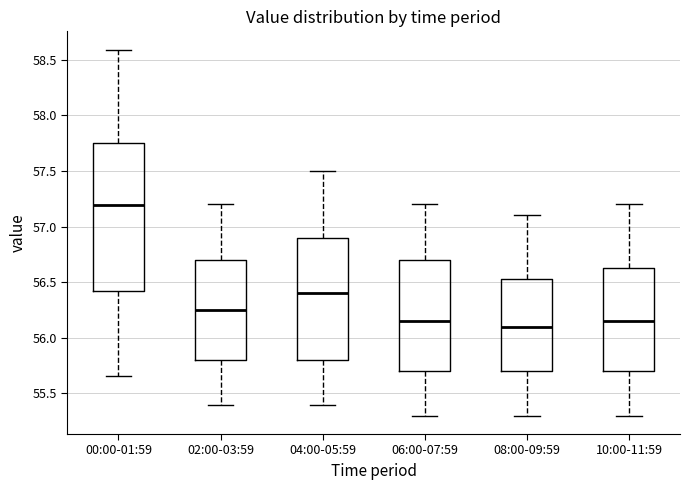

Reading left to right, read every box against the y-axis: the position of its median line, the range the box covers, and the ends of its whiskers. The values are not printed on the chart, so give them approximately, as read against the axis.

00:00-01:59: median 57.20, box 56.40 to 57.75, whiskers 55.65 to 58.60
02:00-03:59: median 56.25, box 55.80 to 56.70, whiskers 55.40 to 57.20
04:00-05:59: median 56.40, box 55.80 to 56.90, whiskers 55.40 to 57.50
06:00-07:59: median 56.15, box 55.70 to 56.70, whiskers 55.30 to 57.20
08:00-09:59: median 56.10, box 55.70 to 56.55, whiskers 55.30 to 57.10
10:00-11:59: median 56.15, box 55.70 to 56.65, whiskers 55.30 to 57.20